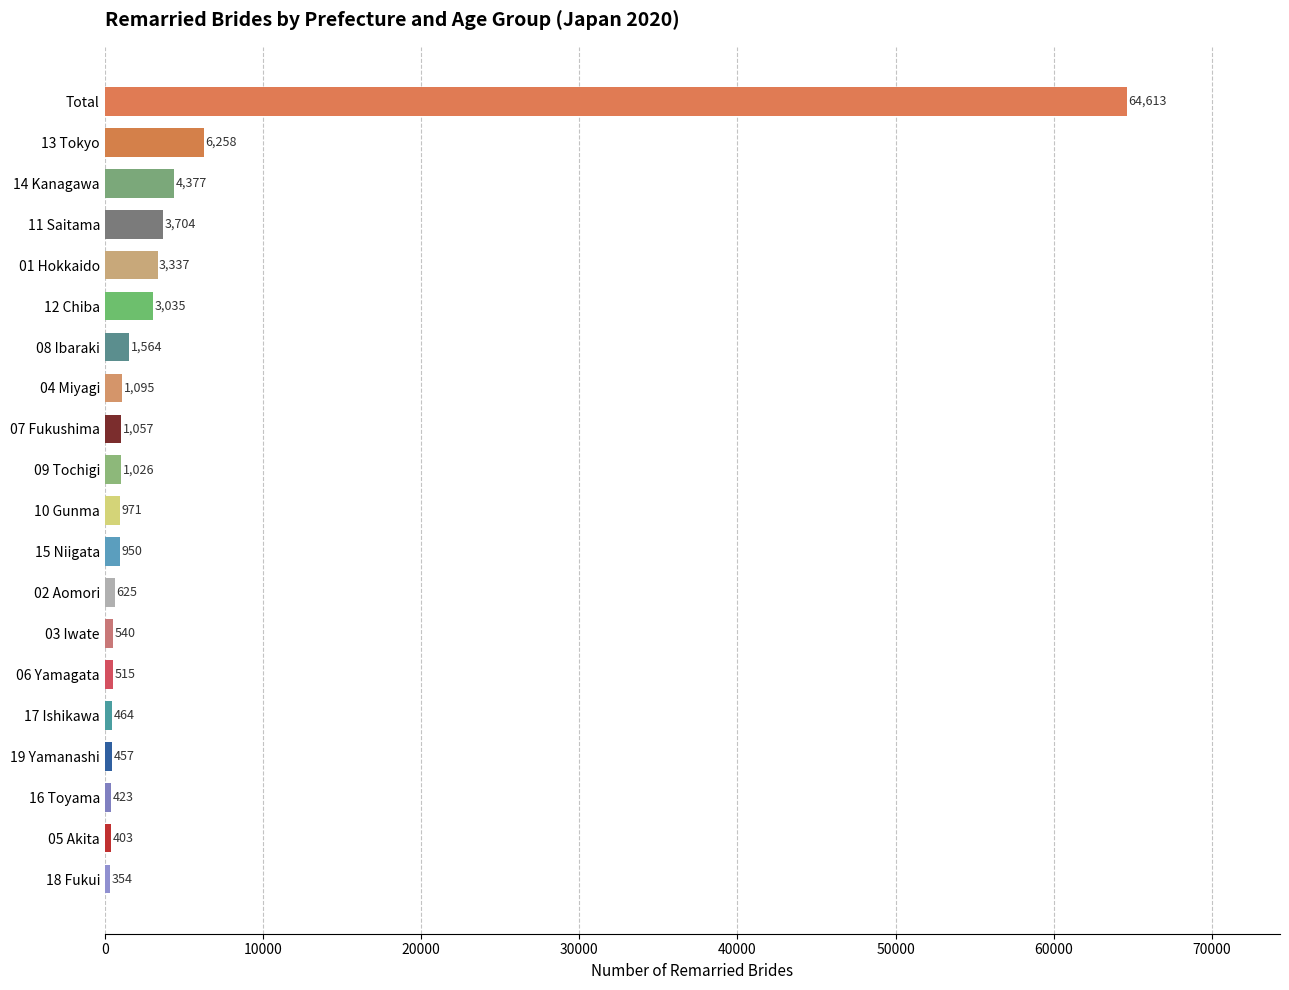

What is the change in value from 19 Yamanashi to 18 Fukui?

-103